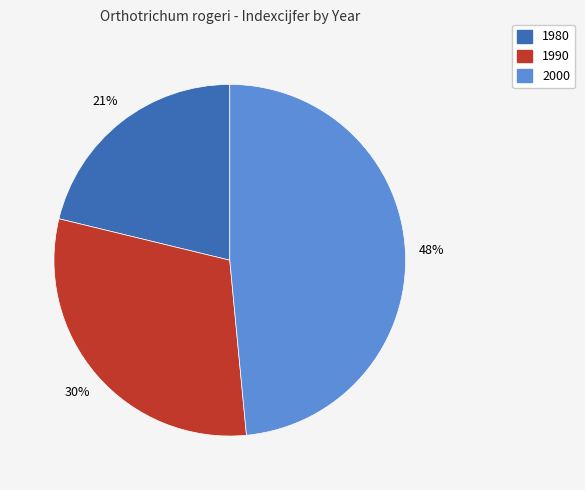

To the nearest percent, what portion does 1990 represent?

30%